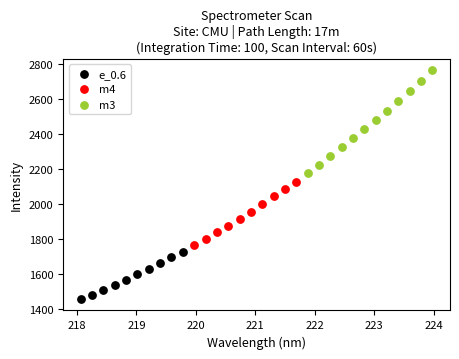

What are all the series names shown in the legend?

e_0.6, m4, m3